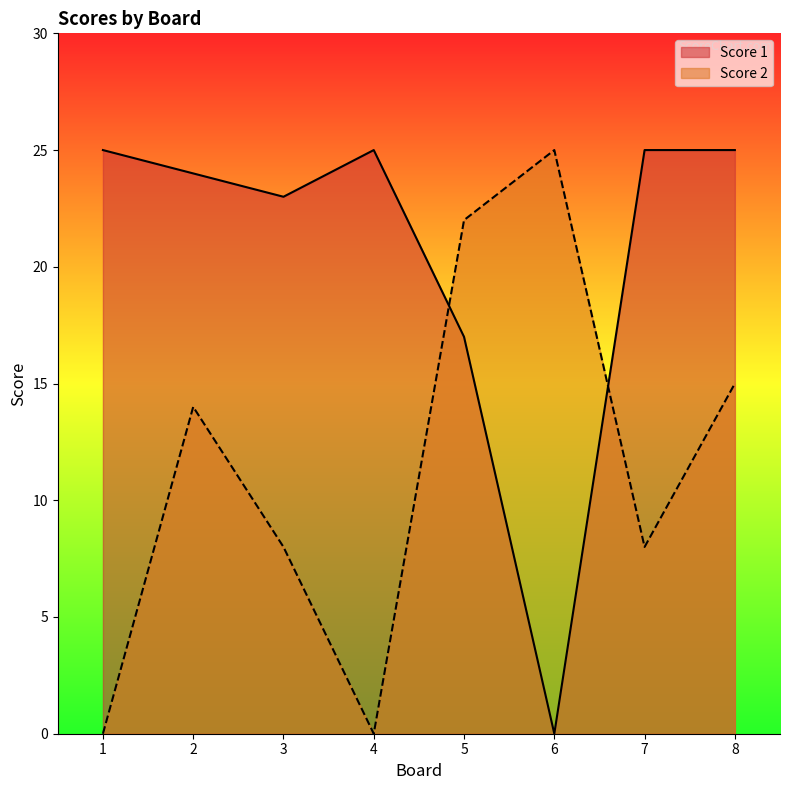

Reading left to right, extract all data points from this chart.

Score 1: 1=25	2=24	3=23	4=25	5=17	6=0	7=25	8=25
Score 2: 1=0	2=14	3=8	4=0	5=22	6=25	7=8	8=15